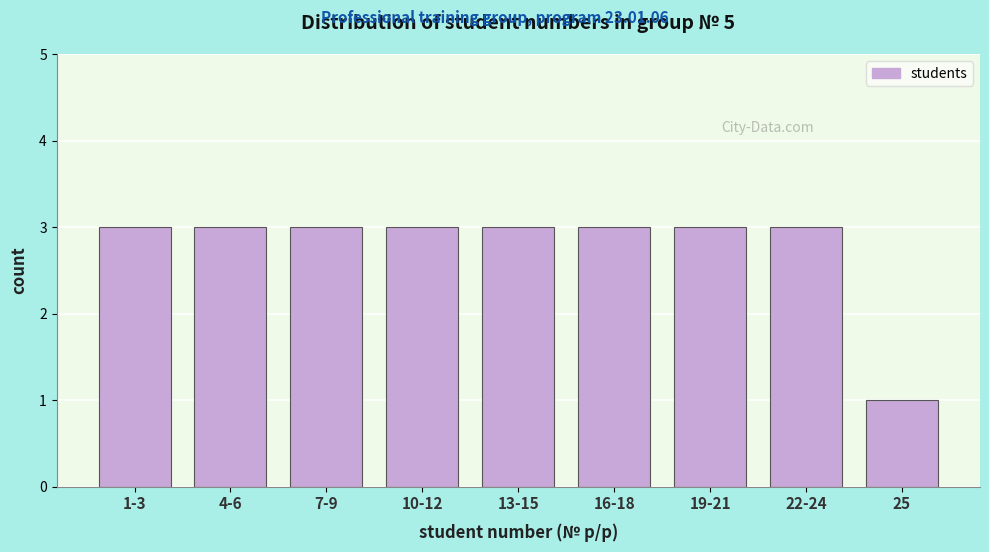

Reading right to left, extract all data points from this chart.

1	3	3	3	3	3	3	3	3